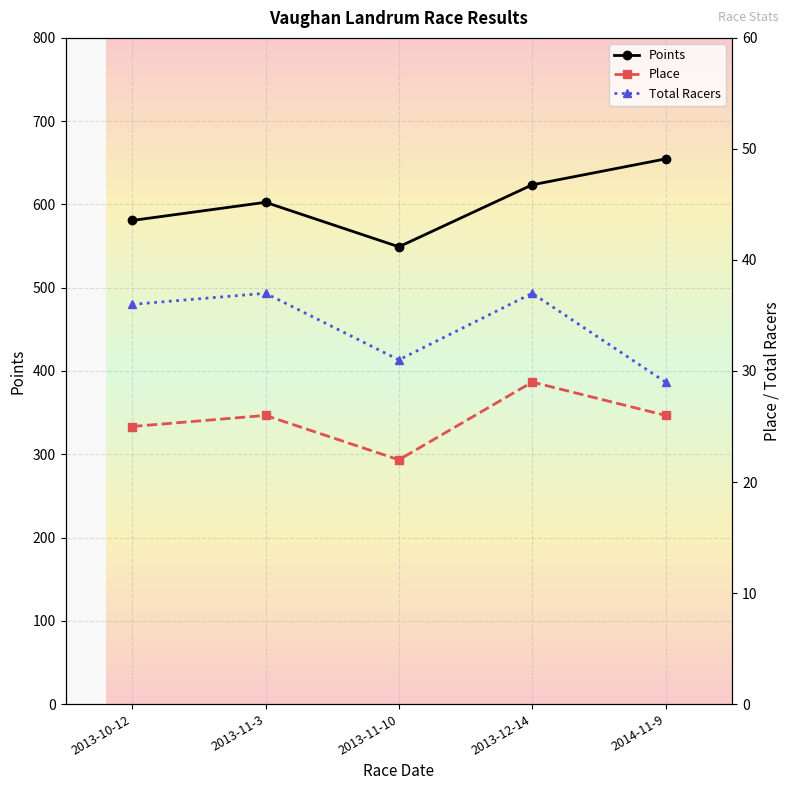

What are all the series names shown in the legend?

Points, Place, Total Racers